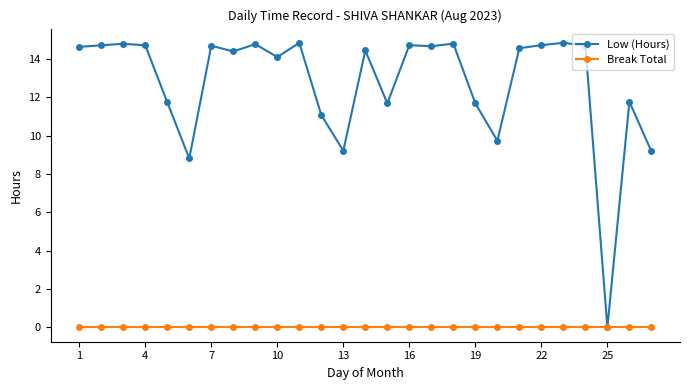

What is the value of the Low (Hours) point at the 13th from the left?

9.2